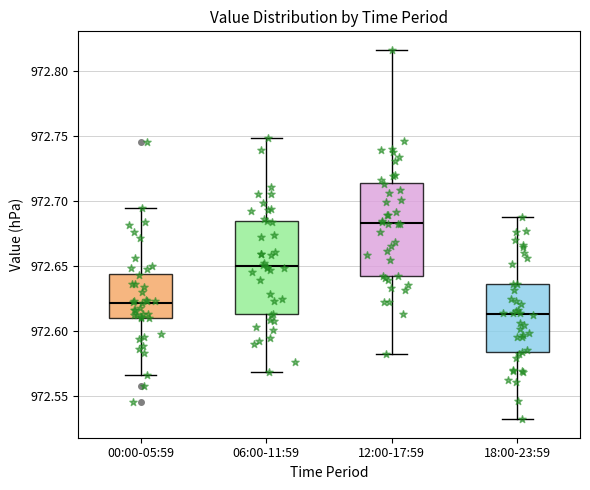

Reading left to right, read every box against the y-axis: the position of its median line, the range the box covers, and the ends of its whiskers. The values are not printed on the chart, so give them approximately, as read against the axis.

00:00-05:59: median 972.620, box 972.610 to 972.645, whiskers 972.565 to 972.695
06:00-11:59: median 972.650, box 972.615 to 972.685, whiskers 972.570 to 972.750
12:00-17:59: median 972.685, box 972.640 to 972.715, whiskers 972.580 to 972.815
18:00-23:59: median 972.615, box 972.585 to 972.635, whiskers 972.530 to 972.685